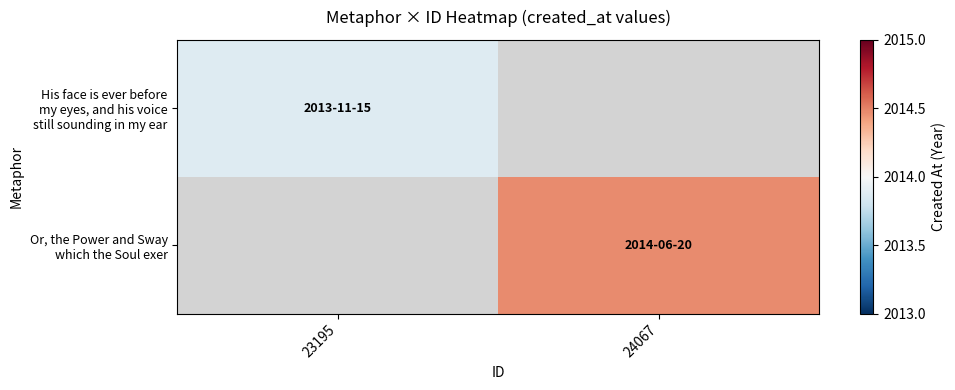

Which category has the highest value across all series?

24067